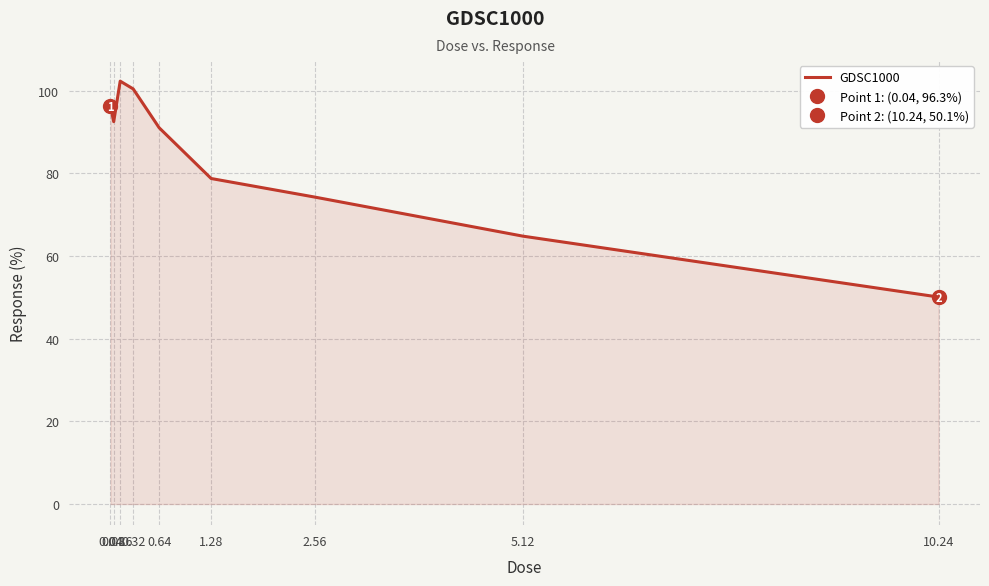

How many lines are shown in the chart?

1